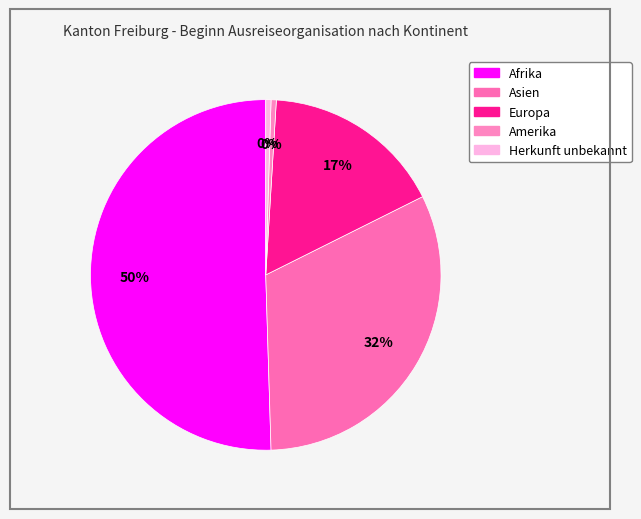

How many slices are in this pie chart?

5